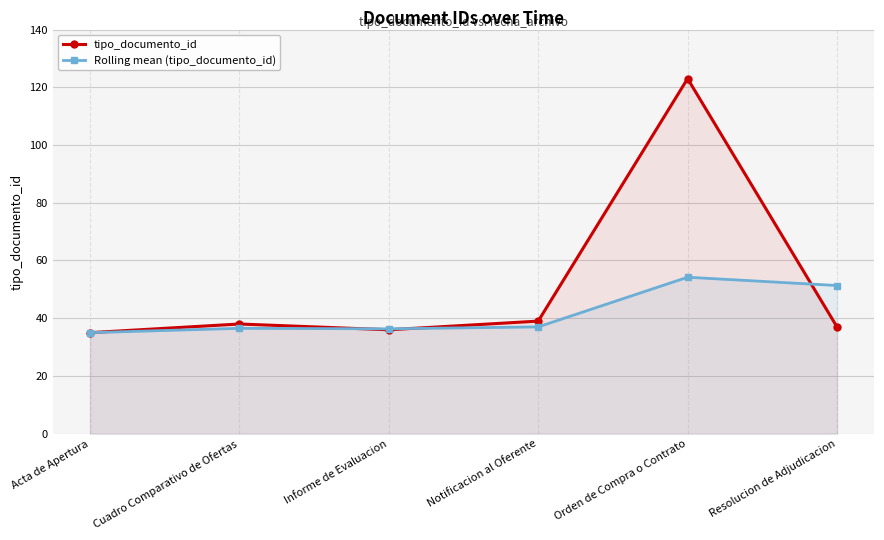

At which label does Rolling mean (tipo_documento_id) reach its minimum?

Acta de Apertura